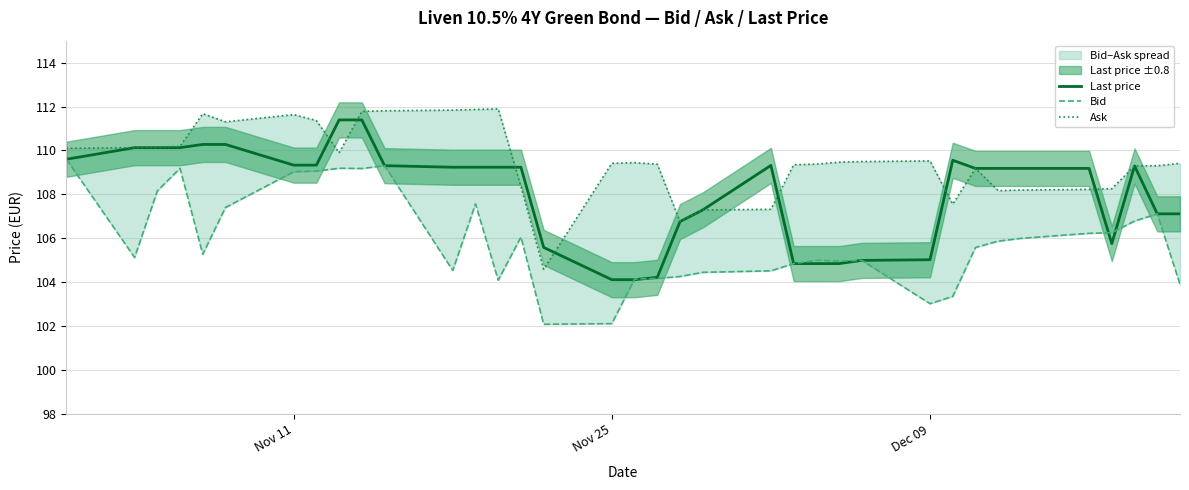

Reading left to right, extract all data points from this chart.

Last price: 109.6	110.1	110.1	110.1	110.3	110.3	109.3	109.3	111.4	111.4	109.3	109.2	109.2	109.2	109.2	105.6	104.1	104.1	104.2	106.8	107.3	109.3	104.8	104.8	104.8	105.0	105.0	109.6	109.2	109.2	109.2	109.2	105.8	109.3	107.1	107.1
Bid: 109.6	105.1	108.2	109.2	105.3	107.4	109.0	109.1	109.2	109.2	109.3	104.5	107.6	104.1	106.1	102.1	102.1	104.1	104.2	104.3	104.5	104.5	104.8	105.0	105.0	105.0	103.0	103.4	105.6	105.9	106.0	106.2	106.3	106.8	107.1	103.9
Ask: 110.1	110.1	110.2	110.2	111.7	111.3	111.6	111.4	109.9	111.8	111.8	111.8	111.9	111.9	108.4	104.6	109.4	109.4	109.4	106.8	107.3	107.3	109.3	109.4	109.5	109.5	109.5	107.6	109.2	108.2	108.2	108.2	108.3	109.3	109.3	109.4